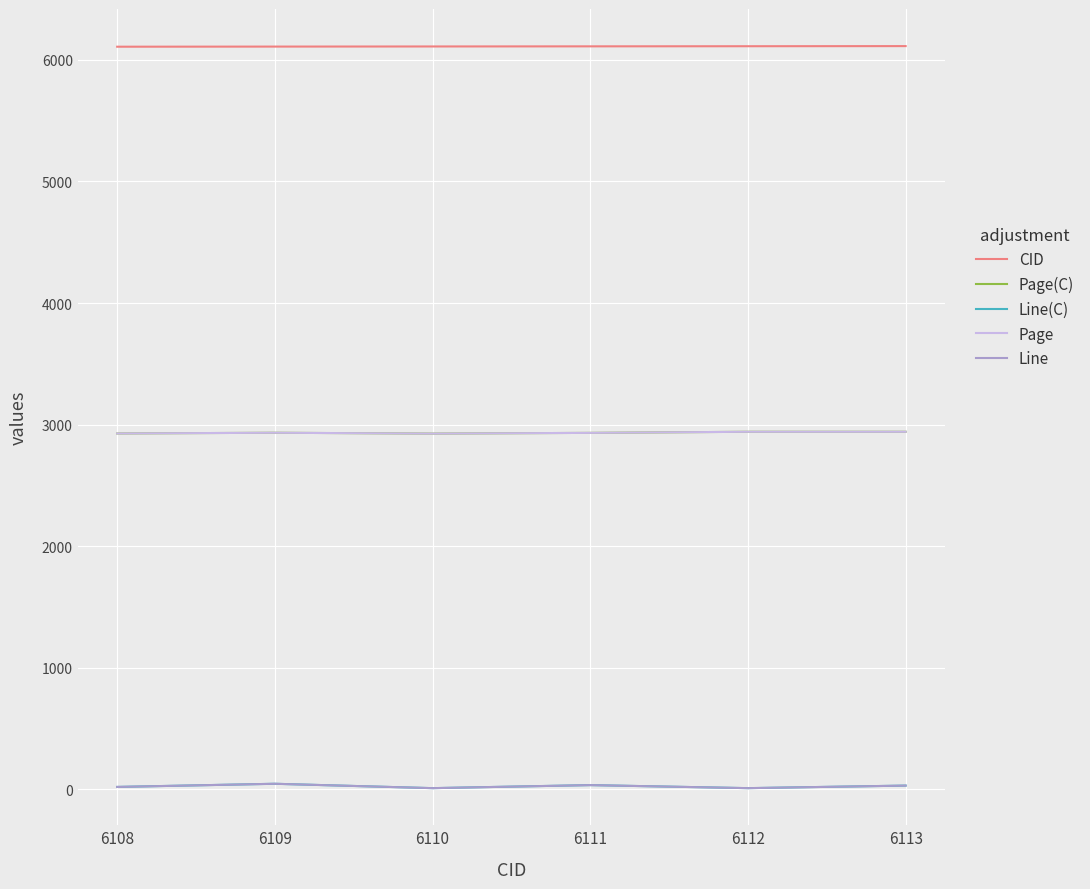

Does the chart display data point markers on the line(s)?

No